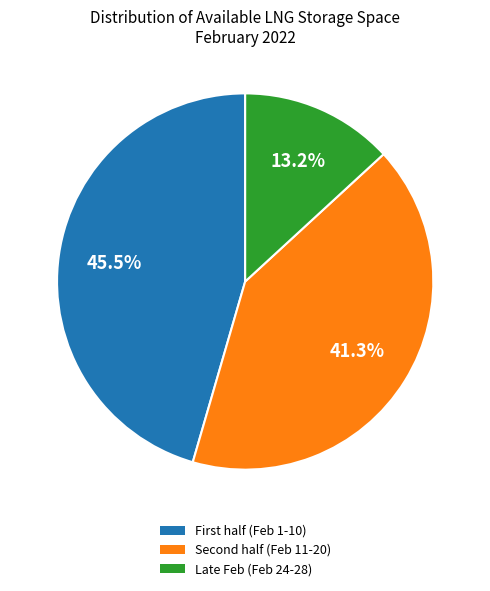

What is the smallest slice in the pie chart?

Late Feb (Feb 24-28)